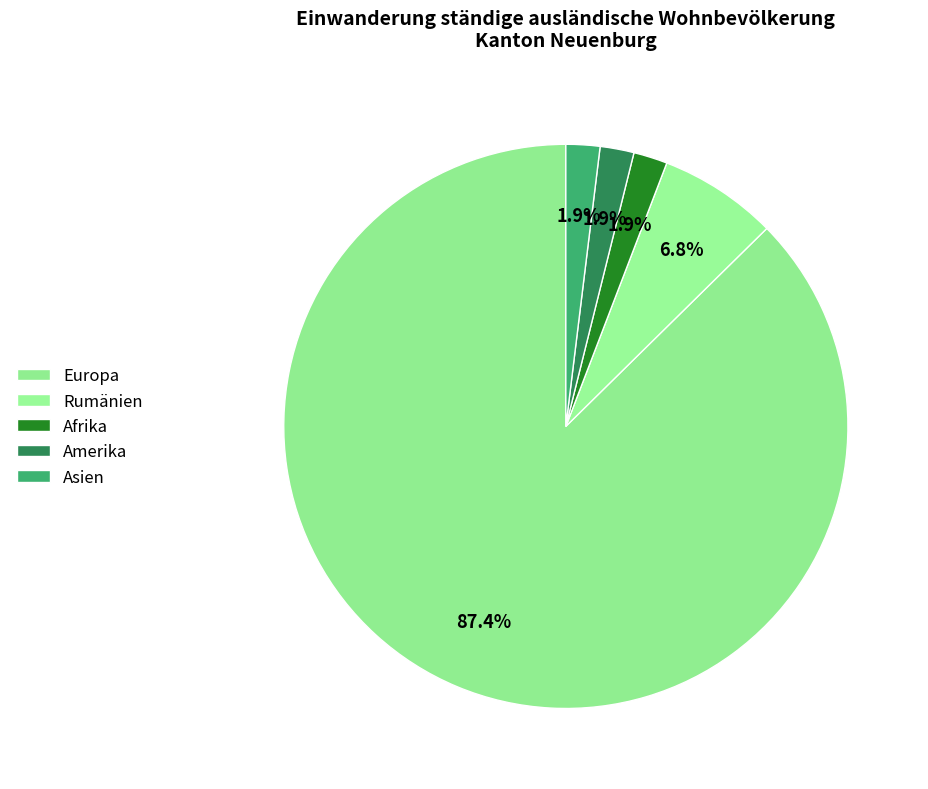

True or false: Afrika accounts for 10% of the total.

False